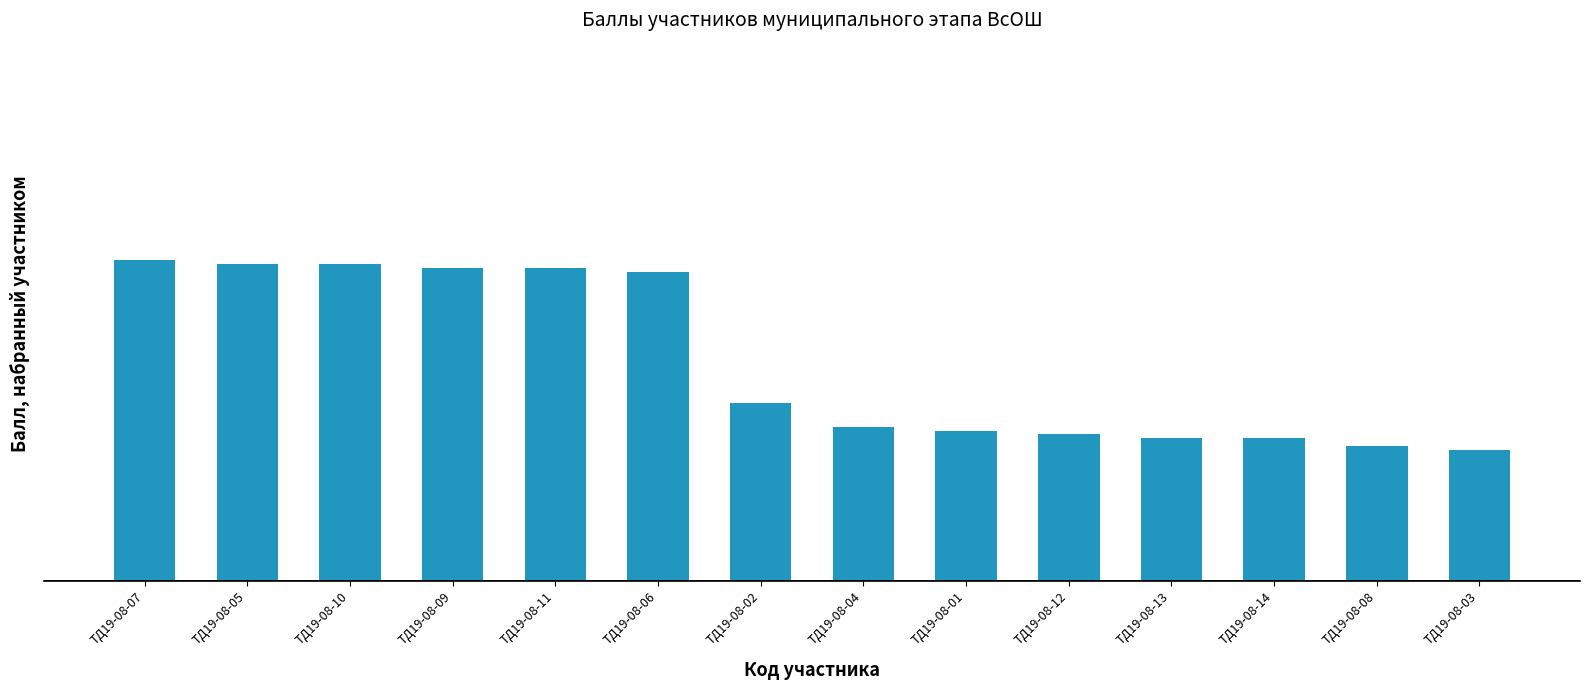

Rank the categories by value from lowest to highest.

ТД19-08-03, ТД19-08-08, ТД19-08-13, ТД19-08-14, ТД19-08-12, ТД19-08-01, ТД19-08-04, ТД19-08-02, ТД19-08-06, ТД19-08-09, ТД19-08-11, ТД19-08-05, ТД19-08-10, ТД19-08-07